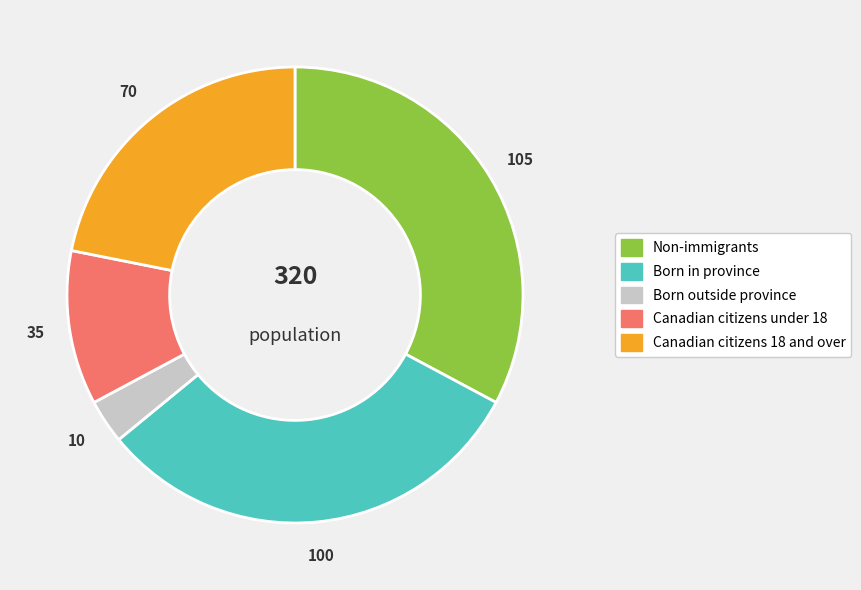

Rank the categories by value from lowest to highest.

Born outside province, Canadian citizens under 18, Canadian citizens 18 and over, Born in province, Non-immigrants